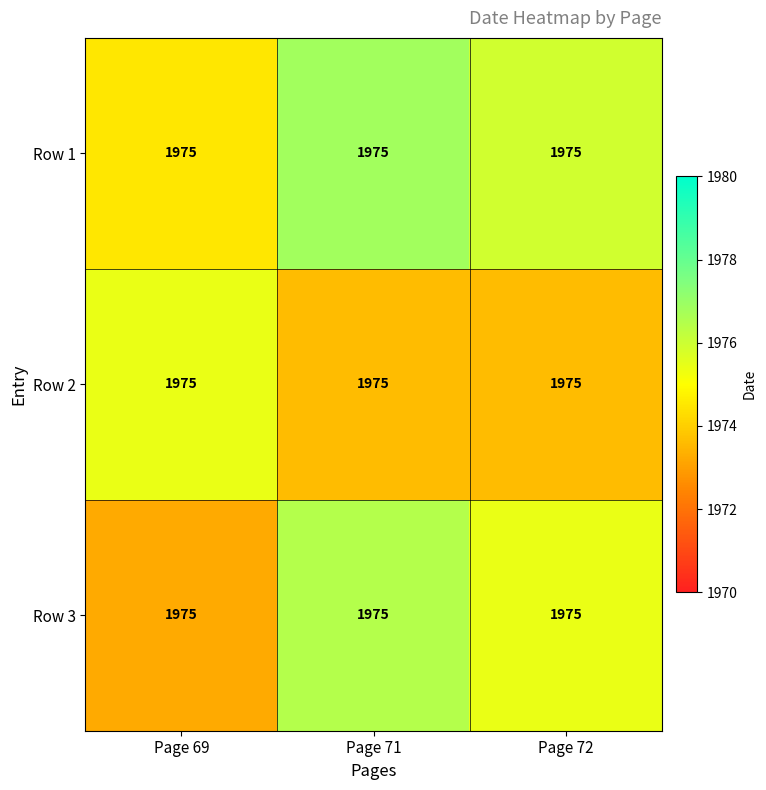

Reading left to right, list all the values displayed in this chart.

Row 1: Page 69=1975.0	Page 71=1975.0	Page 72=1975.0
Row 2: Page 69=1975.0	Page 71=1975.0	Page 72=1975.0
Row 3: Page 69=1975.0	Page 71=1975.0	Page 72=1975.0